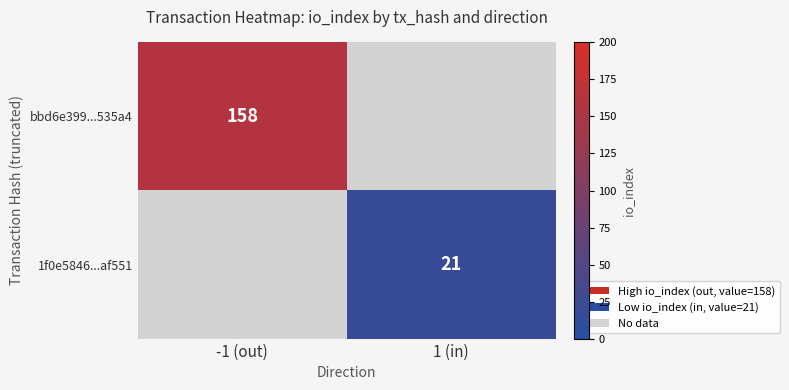

Between 1 (in) and -1 (out), which is larger?

-1 (out)